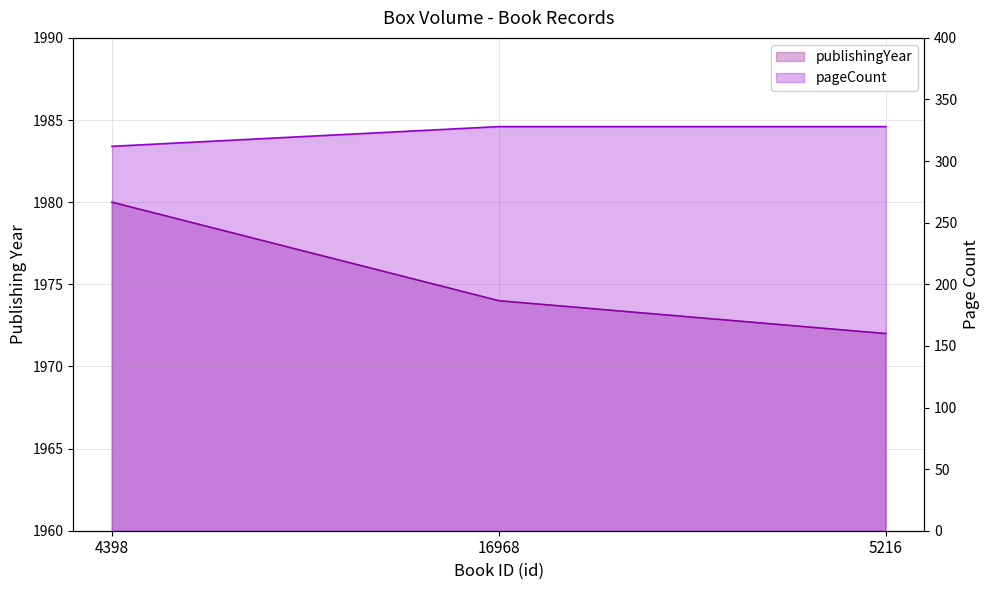

Rank the series by their maximum value, from lowest to highest.

pageCount, publishingYear